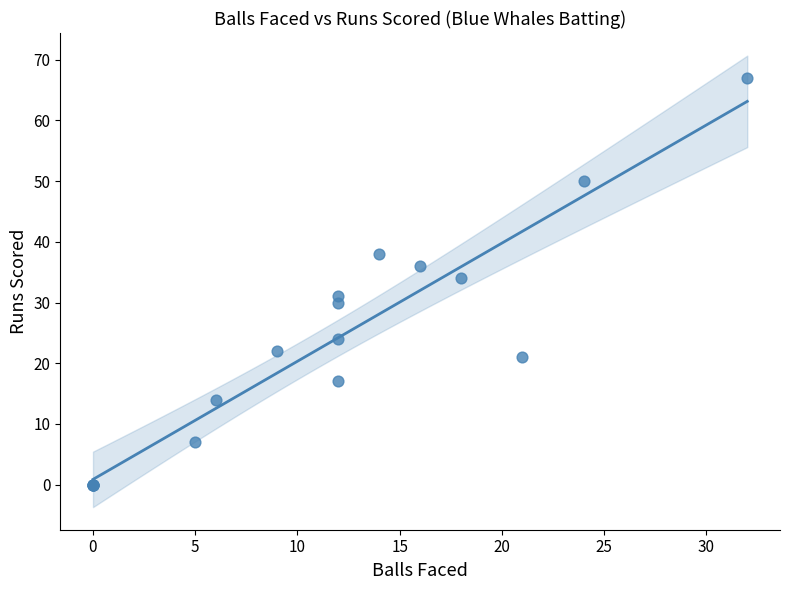

What Y value in the scatter plot is closest to 33?

34